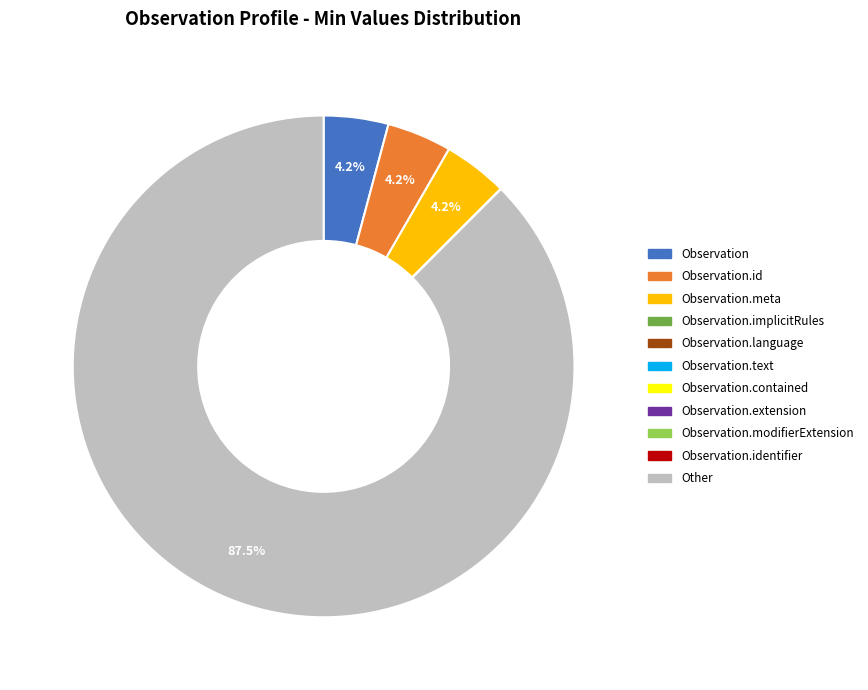

Is there any slice that represents more than half of the pie?

Yes